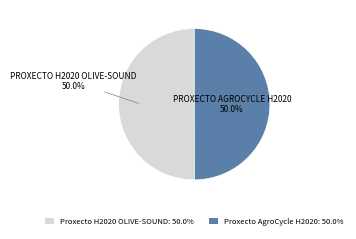

Approximately how many times larger is the value at Proxecto AgroCycle H2020: 50.0% compared to Proxecto H2020 OLIVE-SOUND: 50.0%?

1.0